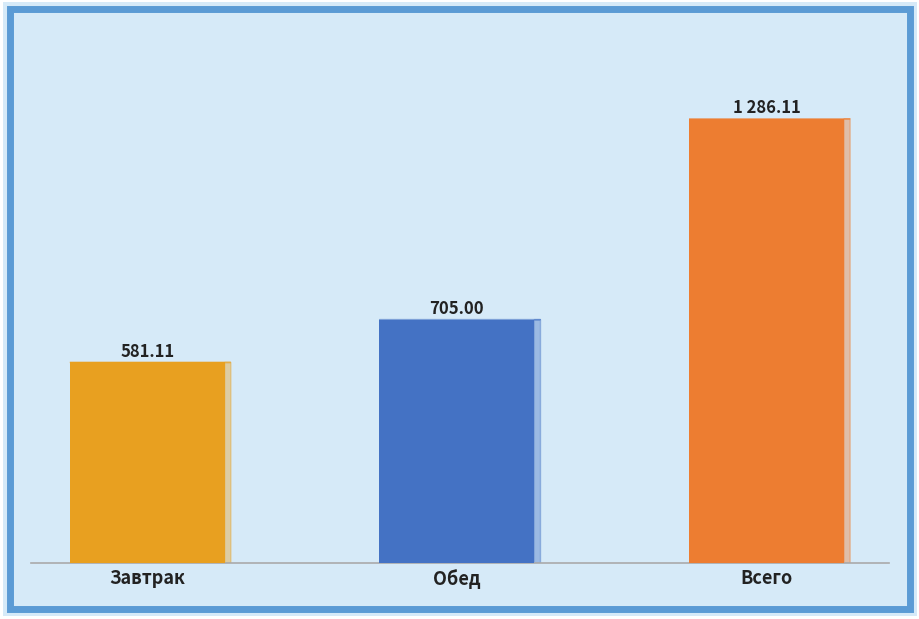

Which series has the widest spread of values?

Калорийность